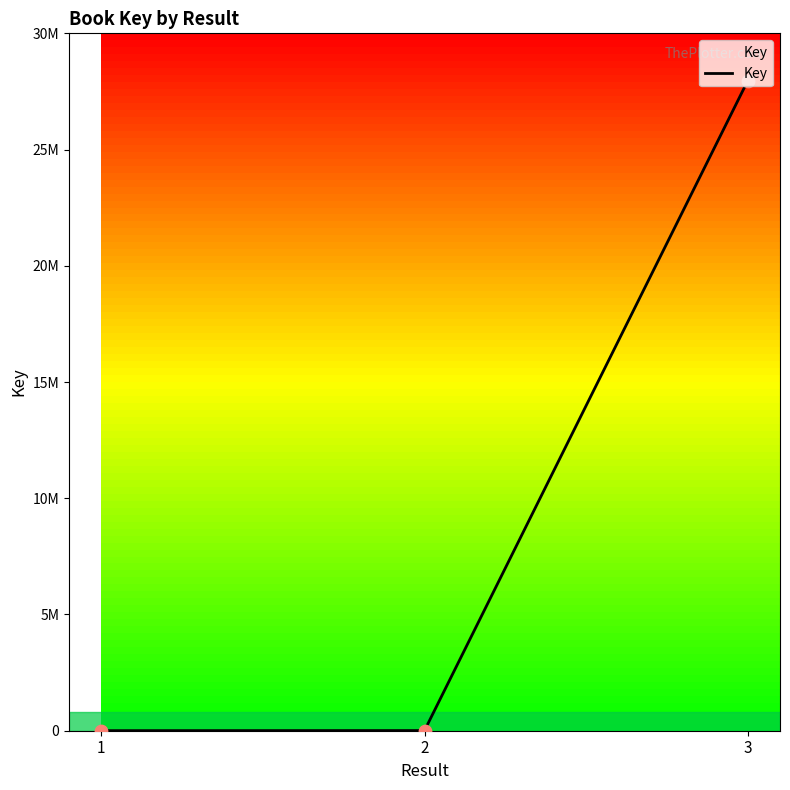

Which has a higher value, 1 or 3?

3